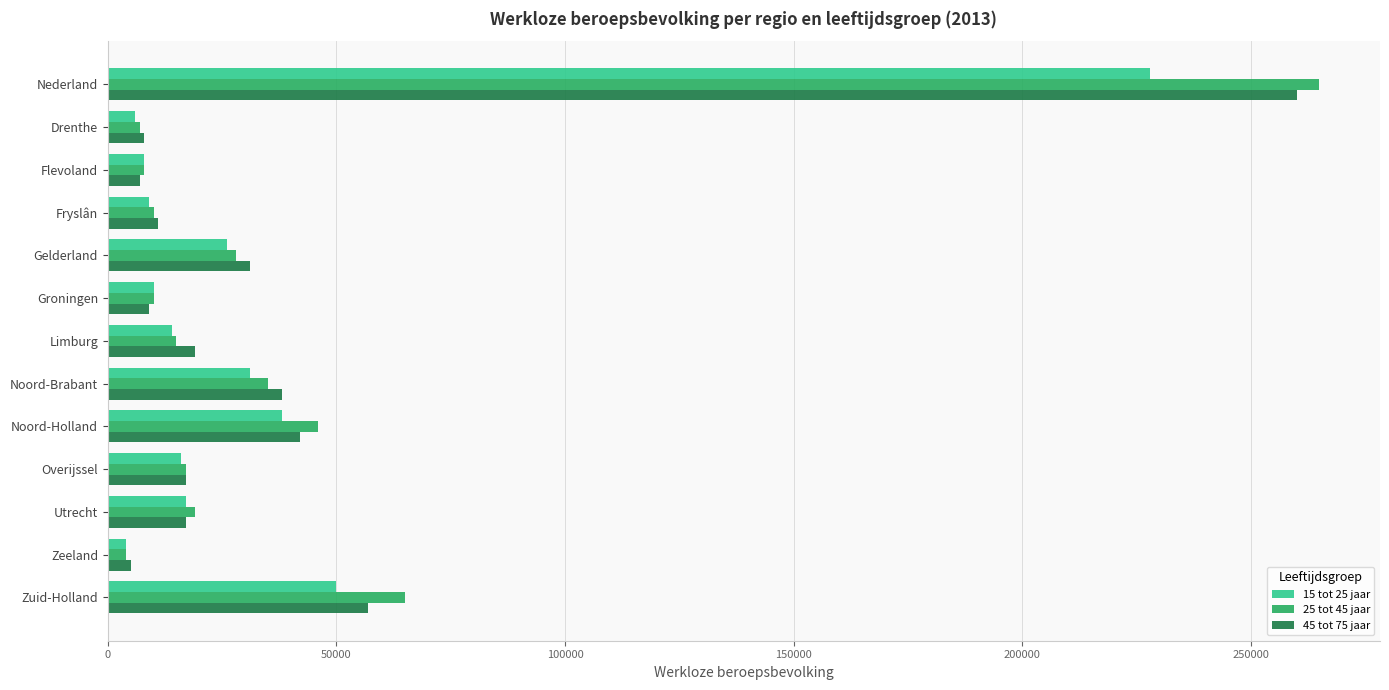

What is the total value across all series at Utrecht?

53000